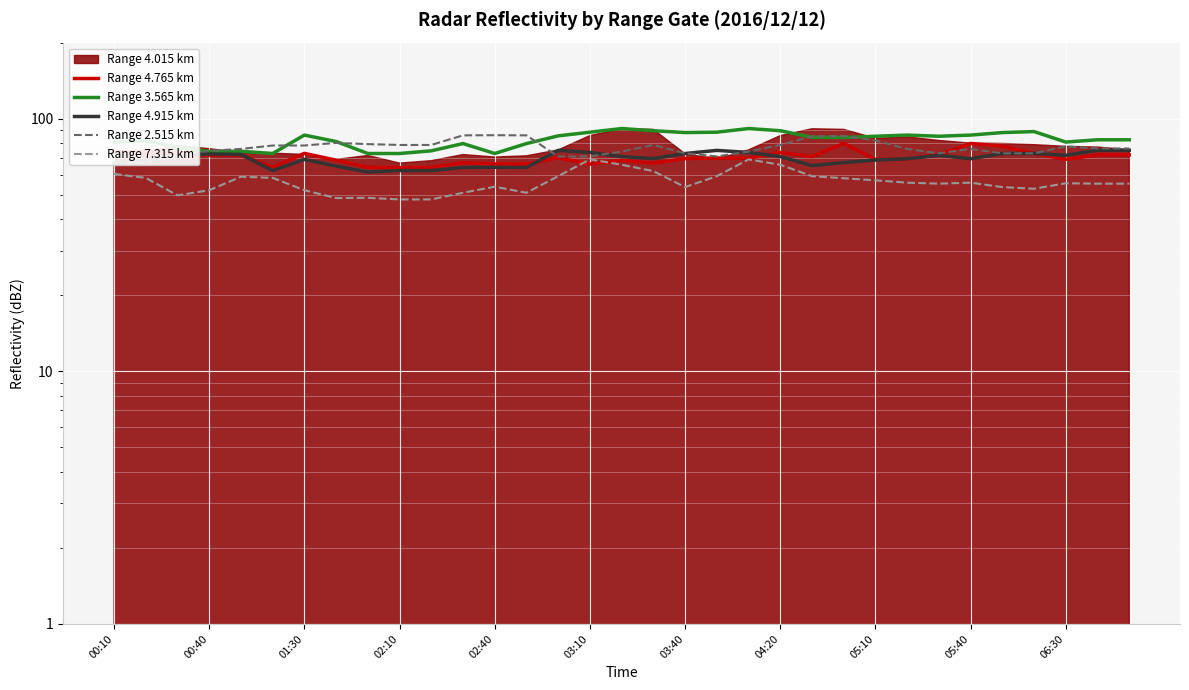

Which series has the widest spread of values?

Range 7.315 km